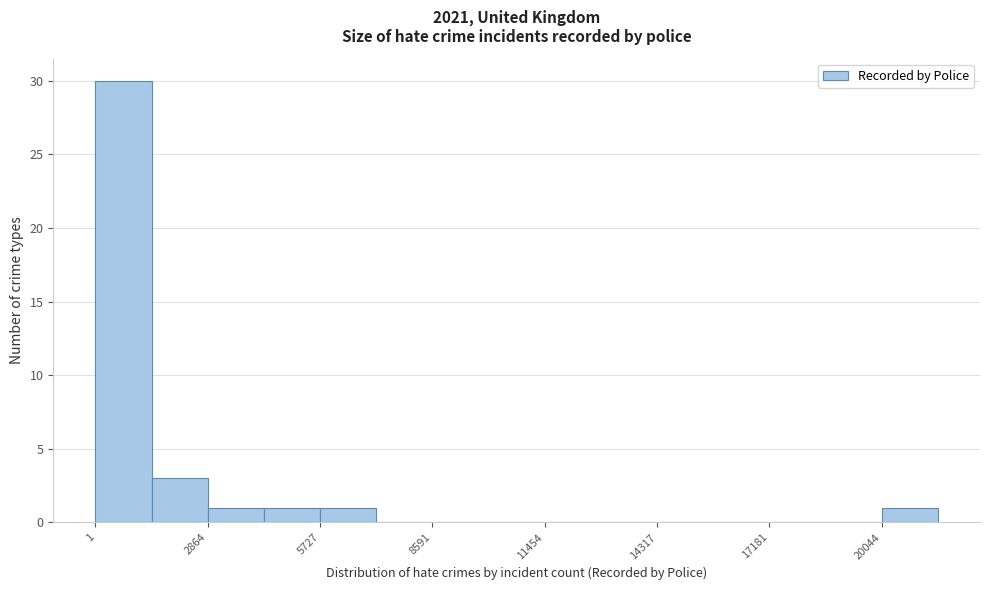

Around what value on the x-axis is the tallest bar? Give the approximate position of its centre, as read against the axis.

500